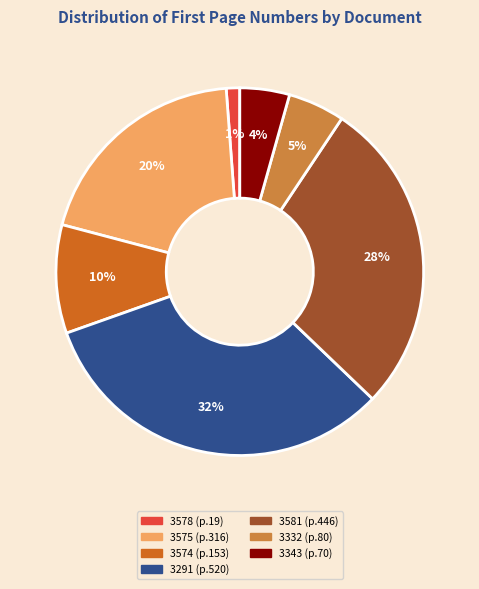

To the nearest percent, what is the average slice percentage?

14%